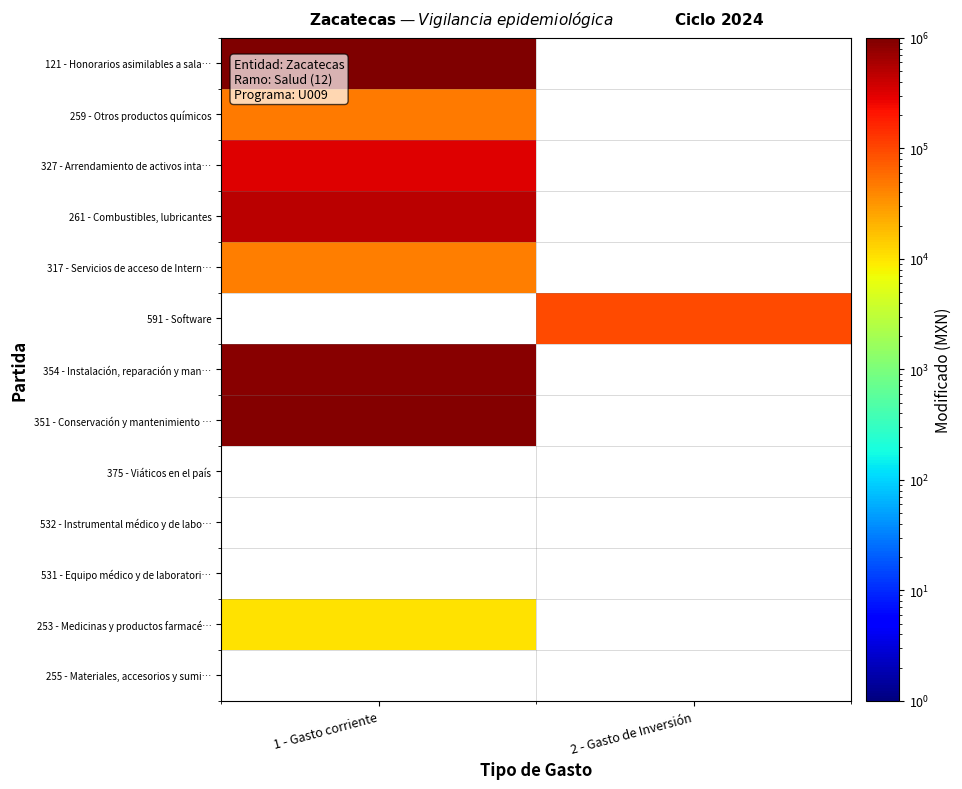

List the labels in order of 351 - Conservación y mantenimiento … value, largest first.

1 - Gasto corriente, 2 - Gasto de Inversión